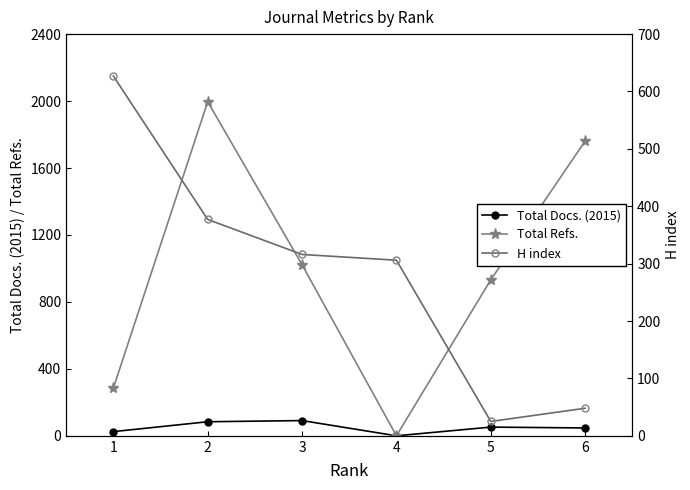

What value does the Total Docs. (2015) series have at 1, to the nearest 10?

20